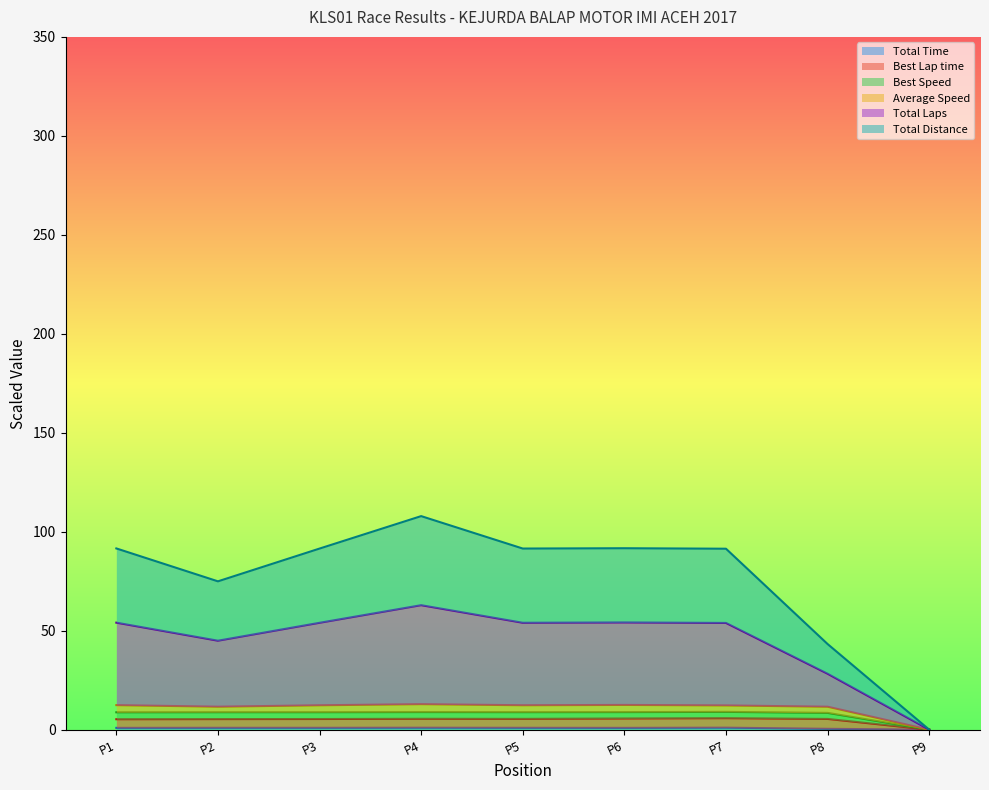

Does the chart display data point markers on the line(s)?

No